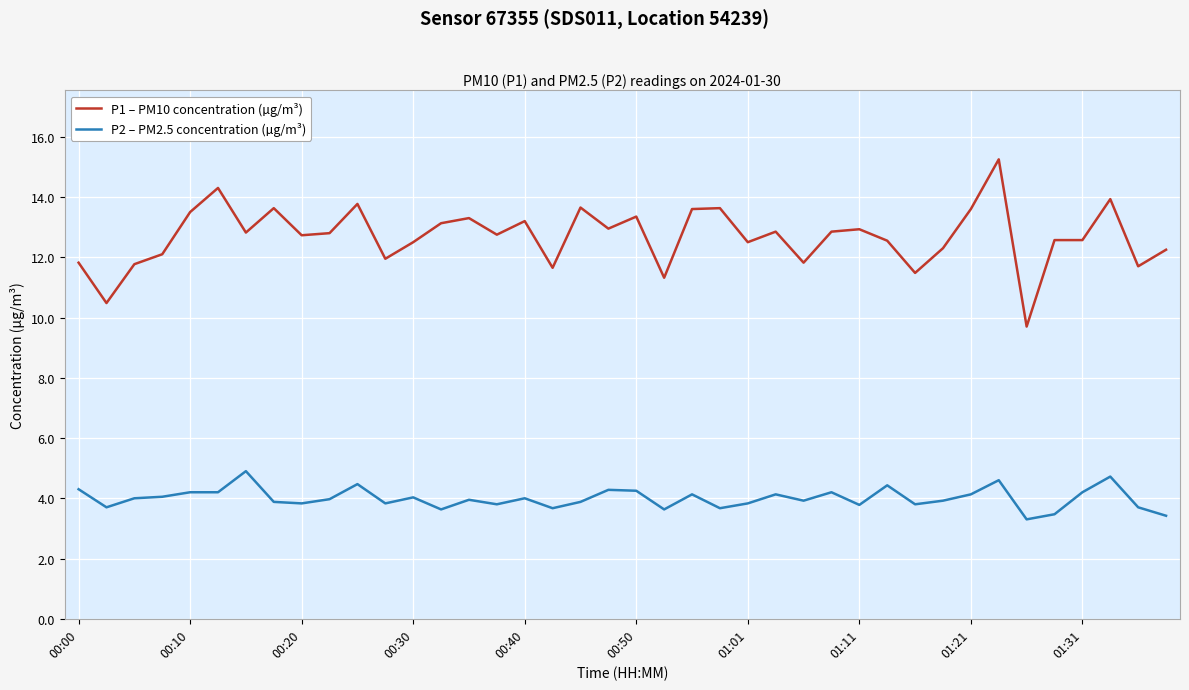

What is the average value of the P1 – PM10 concentration (µg/m³) series?

12.7